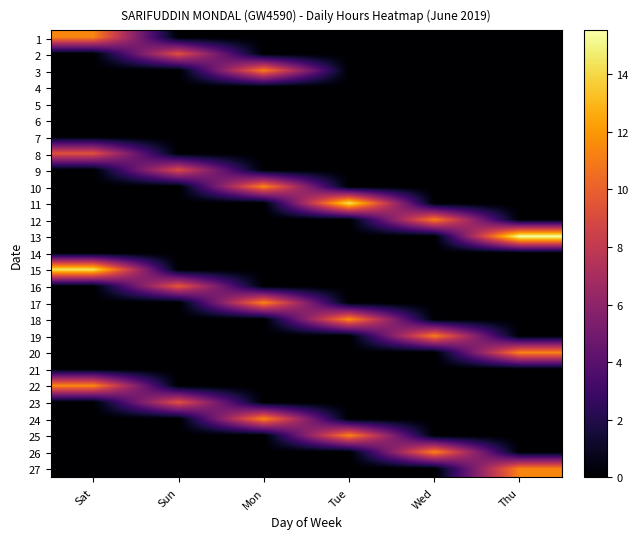

Reading right to left, extract all data points from this chart.

1: Thu=0.0	Wed=0.0	Tue=0.0	Mon=0.0	Sun=0.0	Sat=11.4
2: Thu=0.0	Wed=0.0	Tue=0.0	Mon=0.0	Sun=9.3	Sat=0.0
3: Thu=0.0	Wed=0.0	Tue=0.0	Mon=11.1	Sun=0.0	Sat=0.0
4: Thu=0.0	Wed=0.0	Tue=0.0	Mon=0.0	Sun=0.0	Sat=0.0
5: Thu=0.0	Wed=0.0	Tue=0.0	Mon=0.0	Sun=0.0	Sat=0.0
6: Thu=0.0	Wed=0.0	Tue=0.0	Mon=0.0	Sun=0.0	Sat=0.0
7: Thu=0.0	Wed=0.0	Tue=0.0	Mon=0.0	Sun=0.0	Sat=0.0
8: Thu=0.0	Wed=0.0	Tue=0.0	Mon=0.0	Sun=0.0	Sat=9.4
9: Thu=0.0	Wed=0.0	Tue=0.0	Mon=0.0	Sun=9.1	Sat=0.0
10: Thu=0.0	Wed=0.0	Tue=0.0	Mon=11.4	Sun=0.0	Sat=0.0
11: Thu=0.0	Wed=0.0	Tue=14.5	Mon=0.0	Sun=0.0	Sat=0.0
12: Thu=0.0	Wed=11.2	Tue=0.0	Mon=0.0	Sun=0.0	Sat=0.0
13: Thu=15.5	Wed=0.0	Tue=0.0	Mon=0.0	Sun=0.0	Sat=0.0
14: Thu=0.0	Wed=0.0	Tue=0.0	Mon=0.0	Sun=0.0	Sat=0.0
15: Thu=0.0	Wed=0.0	Tue=0.0	Mon=0.0	Sun=0.0	Sat=14.4
16: Thu=0.0	Wed=0.0	Tue=0.0	Mon=0.0	Sun=9.7	Sat=0.0
17: Thu=0.0	Wed=0.0	Tue=0.0	Mon=11.4	Sun=0.0	Sat=0.0
18: Thu=0.0	Wed=0.0	Tue=11.7	Mon=0.0	Sun=0.0	Sat=0.0
19: Thu=0.0	Wed=11.1	Tue=0.0	Mon=0.0	Sun=0.0	Sat=0.0
20: Thu=11.4	Wed=0.0	Tue=0.0	Mon=0.0	Sun=0.0	Sat=0.0
21: Thu=0.0	Wed=0.0	Tue=0.0	Mon=0.0	Sun=0.0	Sat=0.0
22: Thu=0.0	Wed=0.0	Tue=0.0	Mon=0.0	Sun=0.0	Sat=11.5
23: Thu=0.0	Wed=0.0	Tue=0.0	Mon=0.0	Sun=9.4	Sat=0.0
24: Thu=0.0	Wed=0.0	Tue=0.0	Mon=11.4	Sun=0.0	Sat=0.0
25: Thu=0.0	Wed=0.0	Tue=11.4	Mon=0.0	Sun=0.0	Sat=0.0
26: Thu=0.0	Wed=11.4	Tue=0.0	Mon=0.0	Sun=0.0	Sat=0.0
27: Thu=11.3	Wed=0.0	Tue=0.0	Mon=0.0	Sun=0.0	Sat=0.0